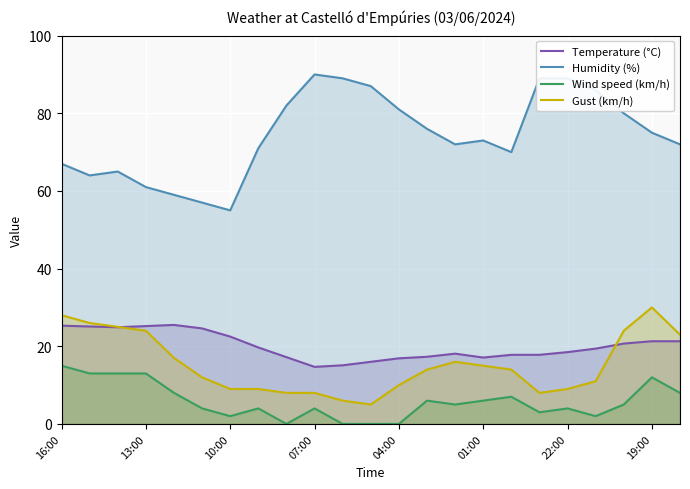

What is the total value across all series at 07:00?

116.7